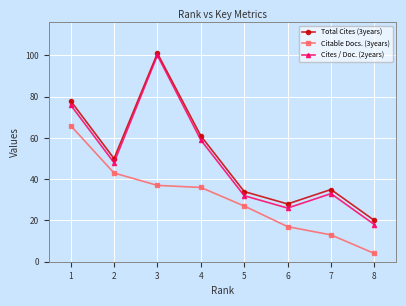

Does the chart have visible grid lines?

Yes